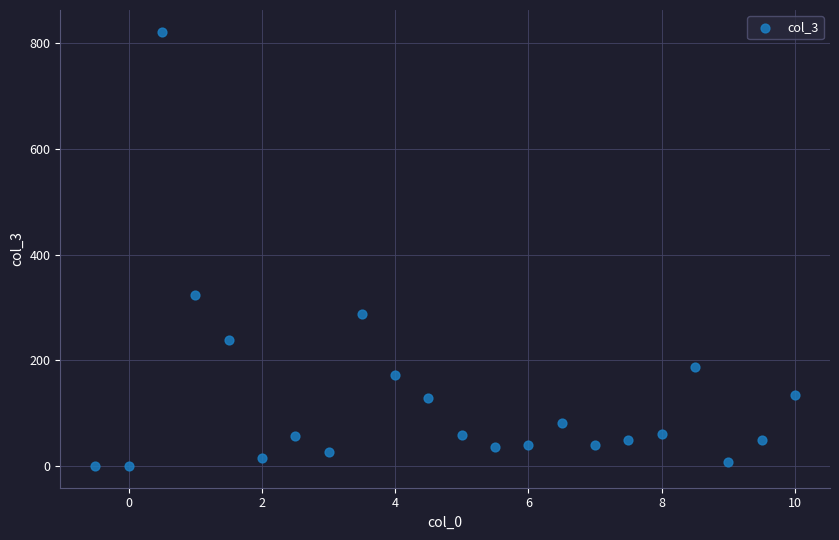

What Y value in the scatter plot is closest to 411?

324